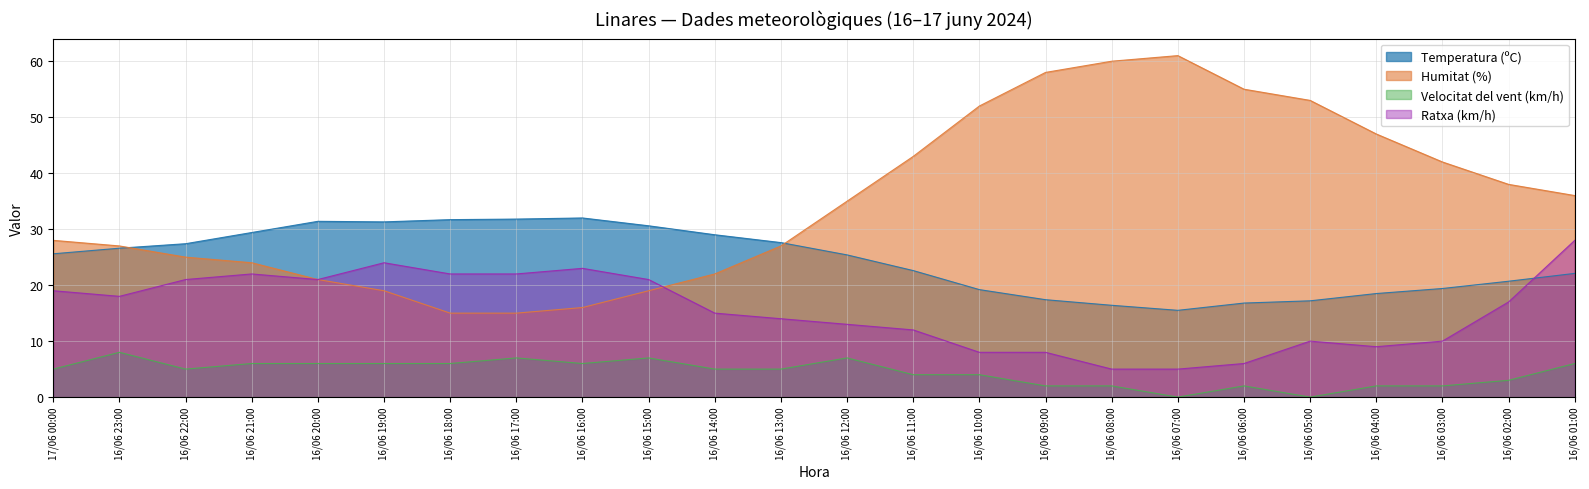

Does the chart display data point markers on the line(s)?

No